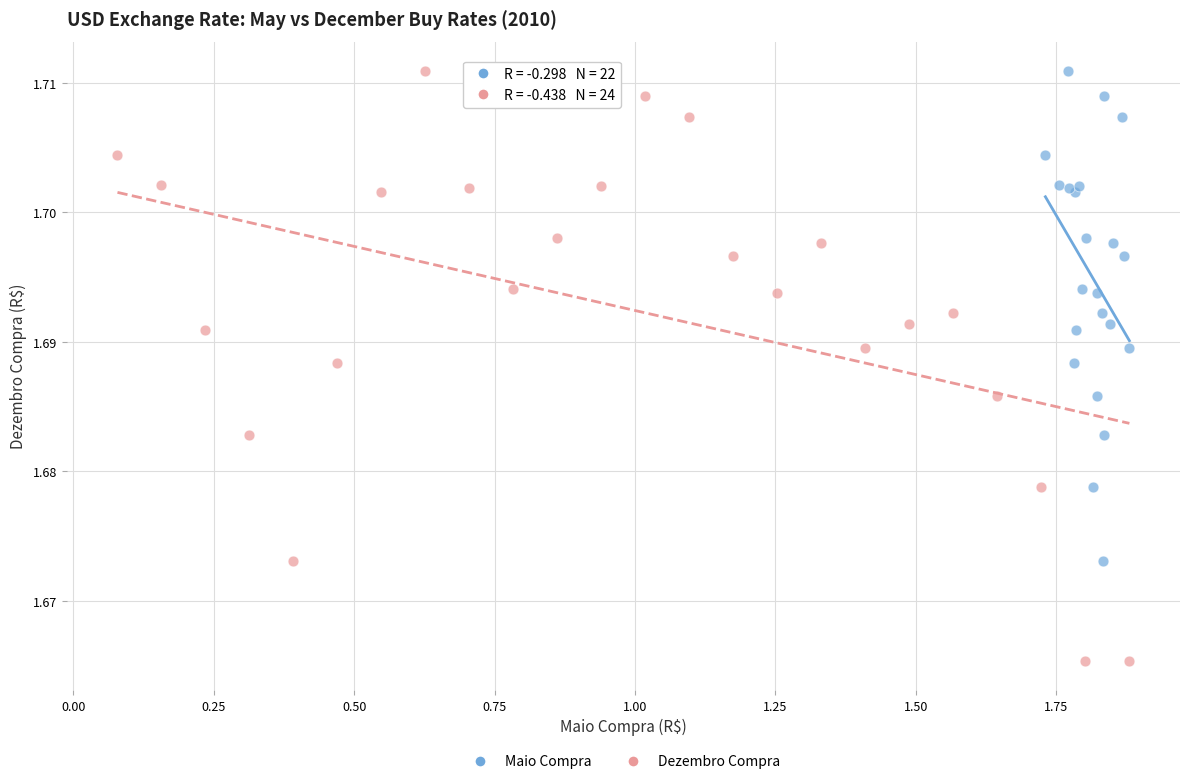

Which series contains the lowest Y value?

Dezembro Compra